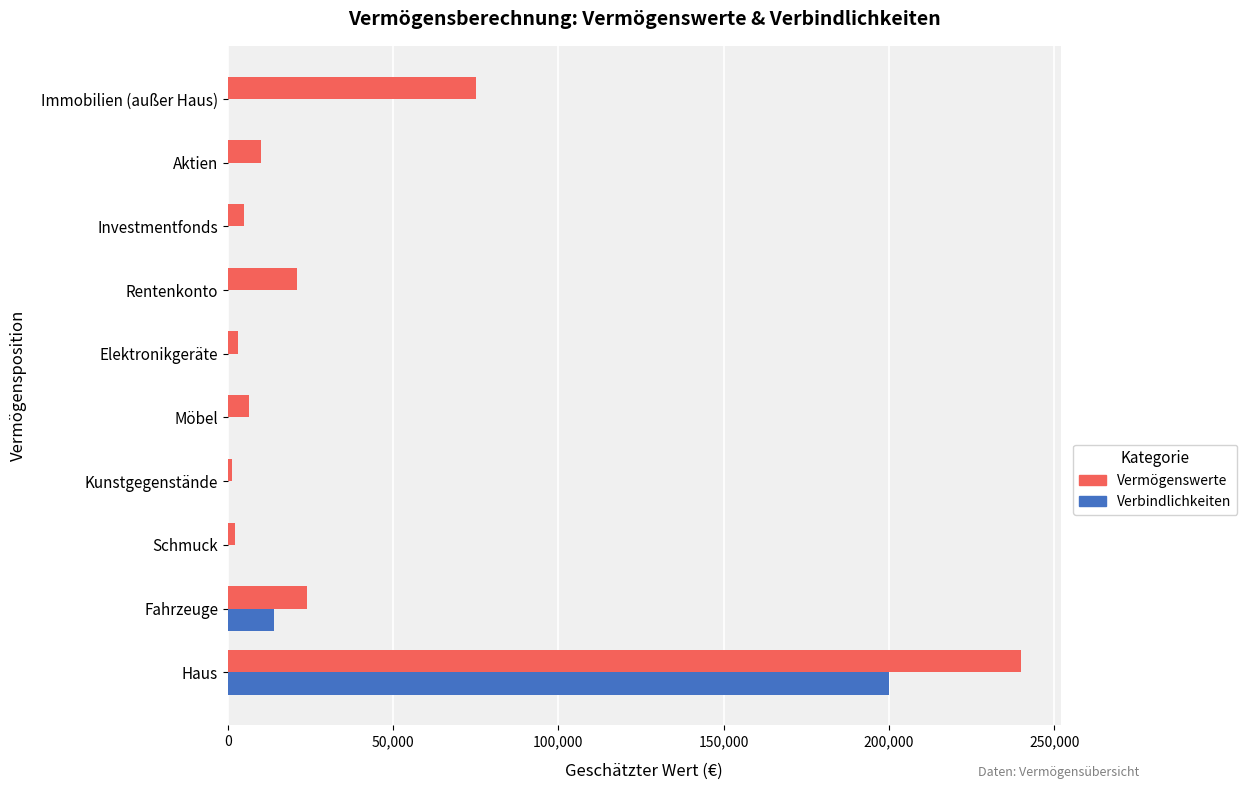

Which series changed the most between Haus and Fahrzeuge?

Vermögenswerte